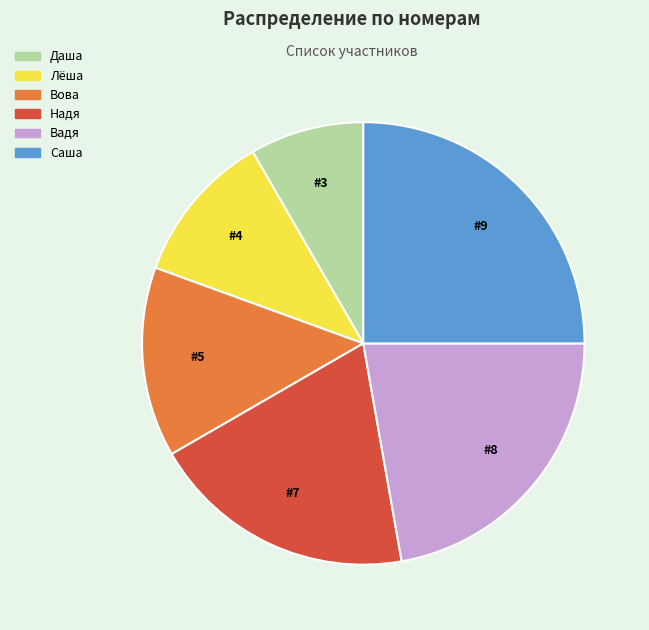

Is it true that Вова is 1% of the pie?

False